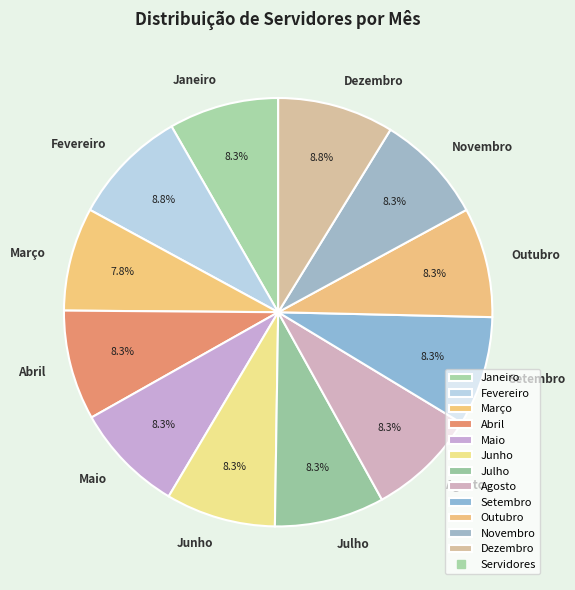

Count the number of slices in the pie.

12